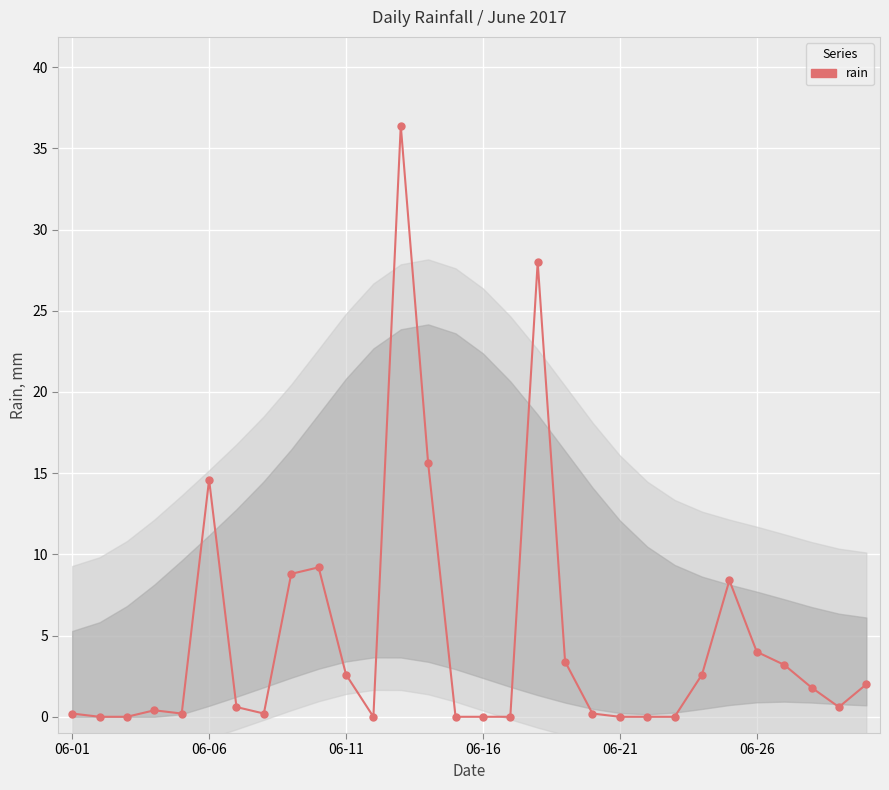

Reading left to right, extract all data points from this chart.

0.2	0.0	0.0	0.4	0.2	14.6	0.6	0.2	8.8	9.2	2.6	0.0	36.4	15.6	0.0	0.0	0.0	28.0	3.4	0.2	0.0	0.0	0.0	2.6	8.4	4.0	3.2	1.8	0.6	2.0